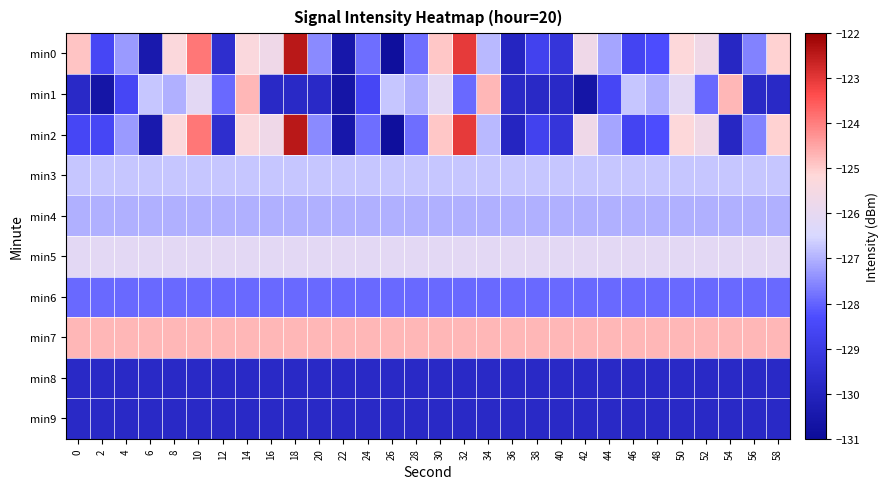

Reading left to right, extract all data points from this chart.

min0: 0=-124.9	2=-128.6	4=-127.3	6=-130.5	8=-125.3	10=-123.9	12=-129.6	14=-125.3	16=-125.7	18=-122.4	20=-127.5	22=-130.5	24=-127.8	26=-130.9	28=-127.8	30=-124.9	32=-123.1	34=-126.9	36=-129.9	38=-128.7	40=-129.3	42=-125.7	44=-127.1	46=-128.6	48=-128.3	50=-125.2	52=-125.7	54=-129.9	56=-127.6	58=-125.1
min1: 0=-129.7	2=-130.6	4=-128.6	6=-126.7	8=-127.0	10=-126.1	12=-127.9	14=-124.7	16=-129.8	18=-129.8	20=-129.7	22=-130.6	24=-128.6	26=-126.7	28=-127.0	30=-126.1	32=-127.9	34=-124.7	36=-129.8	38=-129.8	40=-129.7	42=-130.6	44=-128.6	46=-126.7	48=-127.0	50=-126.1	52=-127.9	54=-124.7	56=-129.8	58=-129.8
min2: 0=-128.6	2=-128.6	4=-127.3	6=-130.5	8=-125.3	10=-123.9	12=-129.6	14=-125.3	16=-125.7	18=-122.4	20=-127.5	22=-130.5	24=-127.8	26=-130.9	28=-127.8	30=-124.9	32=-123.1	34=-126.9	36=-129.9	38=-128.7	40=-129.3	42=-125.7	44=-127.1	46=-128.6	48=-128.3	50=-125.2	52=-125.7	54=-129.9	56=-127.6	58=-125.1
min3: 0=-126.7	2=-126.7	4=-126.7	6=-126.7	8=-126.7	10=-126.7	12=-126.7	14=-126.7	16=-126.7	18=-126.7	20=-126.7	22=-126.7	24=-126.7	26=-126.7	28=-126.7	30=-126.7	32=-126.7	34=-126.7	36=-126.7	38=-126.7	40=-126.7	42=-126.7	44=-126.7	46=-126.7	48=-126.7	50=-126.7	52=-126.7	54=-126.7	56=-126.7	58=-126.7
min4: 0=-127.0	2=-127.0	4=-127.0	6=-127.0	8=-127.0	10=-127.0	12=-127.0	14=-127.0	16=-127.0	18=-127.0	20=-127.0	22=-127.0	24=-127.0	26=-127.0	28=-127.0	30=-127.0	32=-127.0	34=-127.0	36=-127.0	38=-127.0	40=-127.0	42=-127.0	44=-127.0	46=-127.0	48=-127.0	50=-127.0	52=-127.0	54=-127.0	56=-127.0	58=-127.0
min5: 0=-126.1	2=-126.1	4=-126.1	6=-126.1	8=-126.1	10=-126.1	12=-126.1	14=-126.1	16=-126.1	18=-126.1	20=-126.1	22=-126.1	24=-126.1	26=-126.1	28=-126.1	30=-126.1	32=-126.1	34=-126.1	36=-126.1	38=-126.1	40=-126.1	42=-126.1	44=-126.1	46=-126.1	48=-126.1	50=-126.1	52=-126.1	54=-126.1	56=-126.1	58=-126.1
min6: 0=-127.9	2=-127.9	4=-127.9	6=-127.9	8=-127.9	10=-127.9	12=-127.9	14=-127.9	16=-127.9	18=-127.9	20=-127.9	22=-127.9	24=-127.9	26=-127.9	28=-127.9	30=-127.9	32=-127.9	34=-127.9	36=-127.9	38=-127.9	40=-127.9	42=-127.9	44=-127.9	46=-127.9	48=-127.9	50=-127.9	52=-127.9	54=-127.9	56=-127.9	58=-127.9
min7: 0=-124.7	2=-124.7	4=-124.7	6=-124.7	8=-124.7	10=-124.7	12=-124.7	14=-124.7	16=-124.7	18=-124.7	20=-124.7	22=-124.7	24=-124.7	26=-124.7	28=-124.7	30=-124.7	32=-124.7	34=-124.7	36=-124.7	38=-124.7	40=-124.7	42=-124.7	44=-124.7	46=-124.7	48=-124.7	50=-124.7	52=-124.7	54=-124.7	56=-124.7	58=-124.7
min8: 0=-129.8	2=-129.8	4=-129.8	6=-129.8	8=-129.8	10=-129.8	12=-129.8	14=-129.8	16=-129.8	18=-129.8	20=-129.8	22=-129.8	24=-129.8	26=-129.8	28=-129.8	30=-129.8	32=-129.8	34=-129.8	36=-129.8	38=-129.8	40=-129.8	42=-129.8	44=-129.8	46=-129.8	48=-129.8	50=-129.8	52=-129.8	54=-129.8	56=-129.8	58=-129.8
min9: 0=-129.8	2=-129.8	4=-129.8	6=-129.8	8=-129.8	10=-129.8	12=-129.8	14=-129.8	16=-129.8	18=-129.8	20=-129.8	22=-129.8	24=-129.8	26=-129.8	28=-129.8	30=-129.8	32=-129.8	34=-129.8	36=-129.8	38=-129.8	40=-129.8	42=-129.8	44=-129.8	46=-129.8	48=-129.8	50=-129.8	52=-129.8	54=-129.8	56=-129.8	58=-129.8